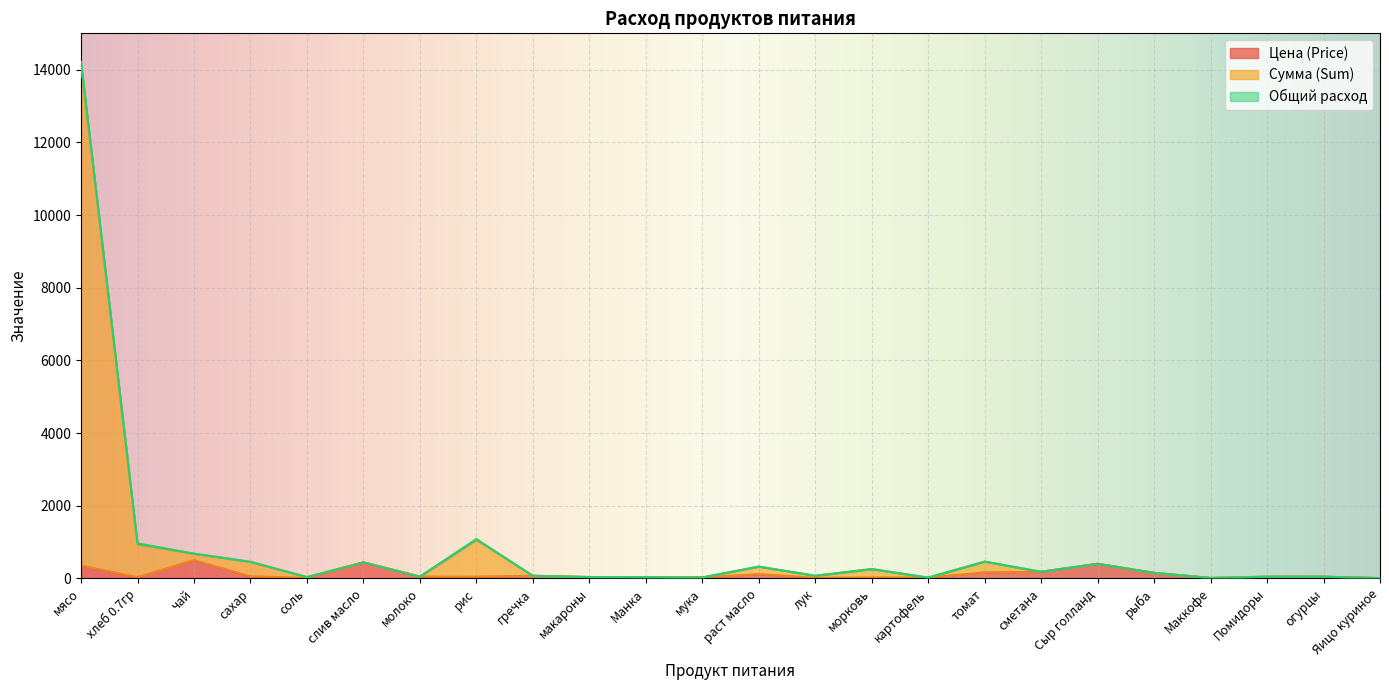

Is the value of Сумма (Sum) at томат greater than the value of Цена (Price) at рыба?

Yes